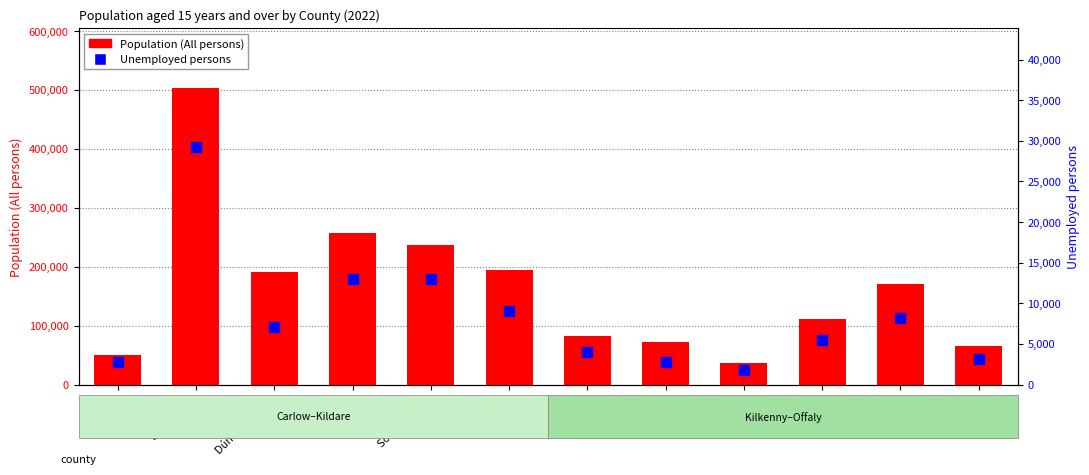

What position from the left is Dún Laoghaire?

3